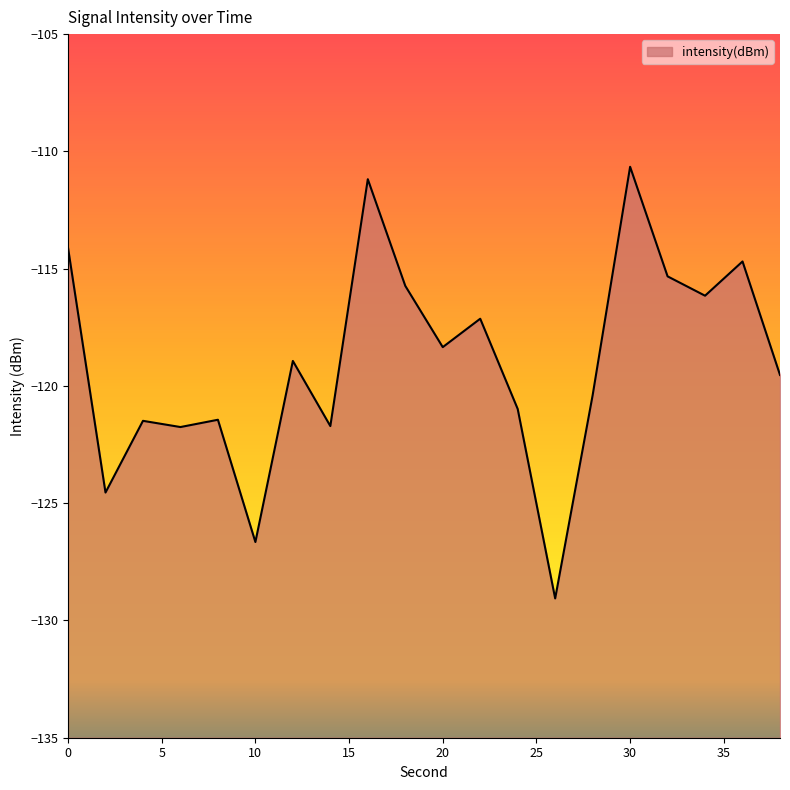

The value at 32 is -155.4. True or false?

False